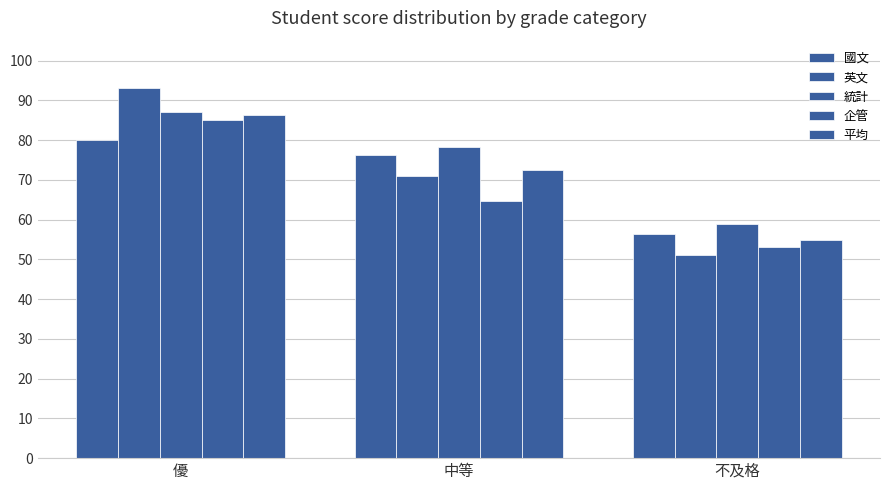

Reading left to right, extract all data points from this chart.

國文: 80.0	76.2	56.2
英文: 93.0	71.0	51.0
統計: 87.0	78.2	59.0
企管: 85.0	64.6	53.0
平均: 86.2	72.5	54.8